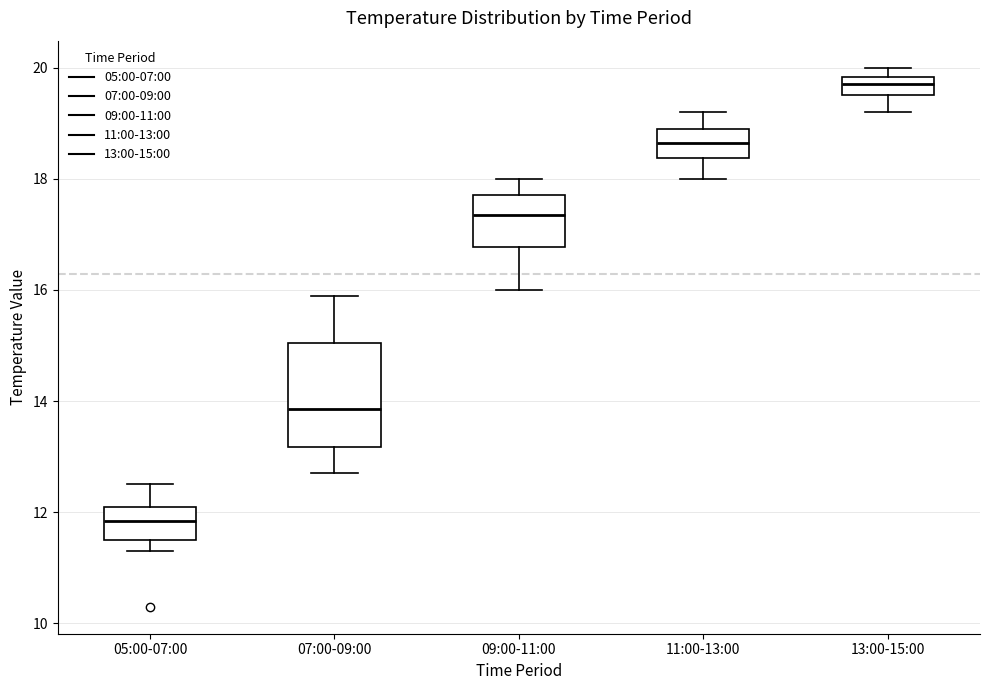

Reading left to right, transcribe this box plot: for each box, give where its median line is, the range the box spans, and where its two whiskers end, as read against the y-axis. The values are not printed on the chart, so give them approximately, as read against the axis.

05:00-07:00: median 11.8, box 11.6 to 12.2, whiskers 11.4 to 12.6
07:00-09:00: median 13.8, box 13.2 to 15.0, whiskers 12.8 to 16.0
09:00-11:00: median 17.4, box 16.8 to 17.8, whiskers 16.0 to 18.0
11:00-13:00: median 18.6, box 18.4 to 19.0, whiskers 18.0 to 19.2
13:00-15:00: median 19.8 (inside the box), box 19.6 to 19.8, whiskers 19.2 to 20.0